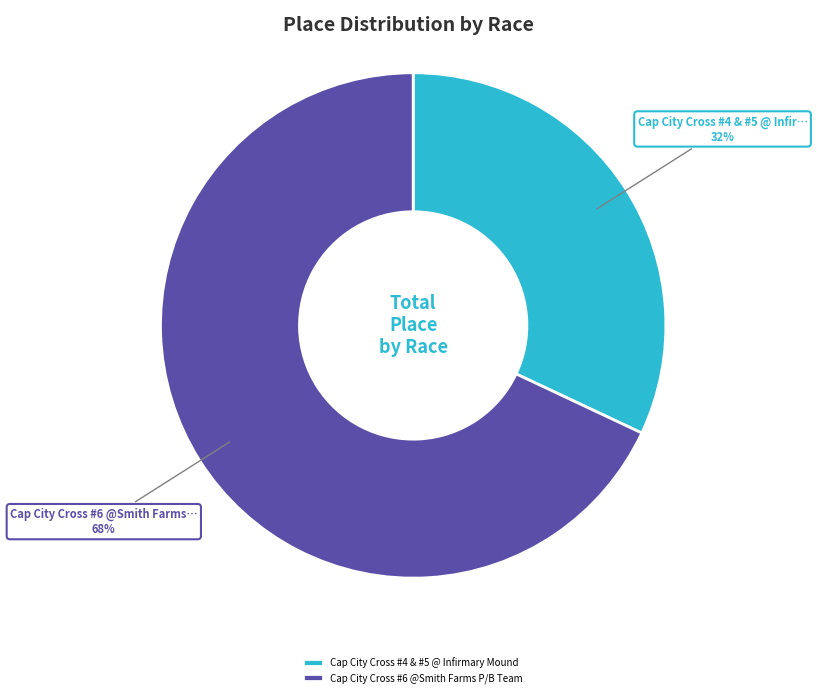

Which has a higher value, Cap City Cross #6 @Smith Farms P/B Team or Cap City Cross #4 & #5 @ Infirmary Mound?

Cap City Cross #6 @Smith Farms P/B Team